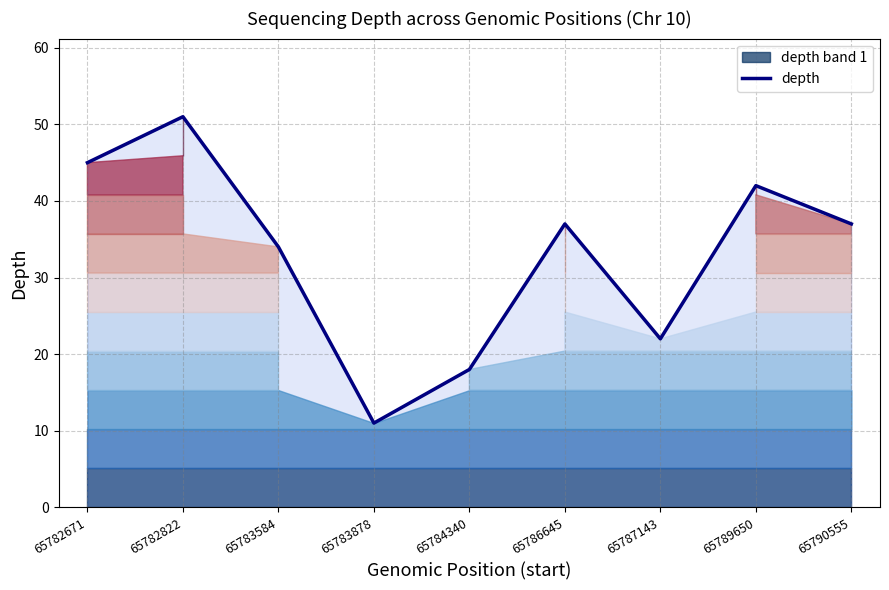

What is the minimum value shown in the chart?

11